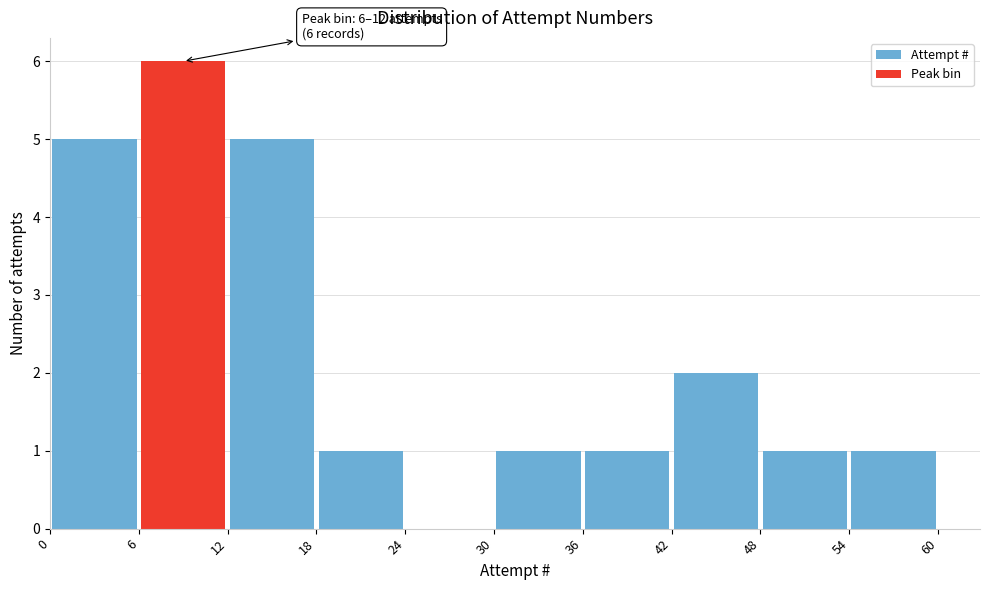

Which range on the x-axis has the tallest bar?

6 to 12